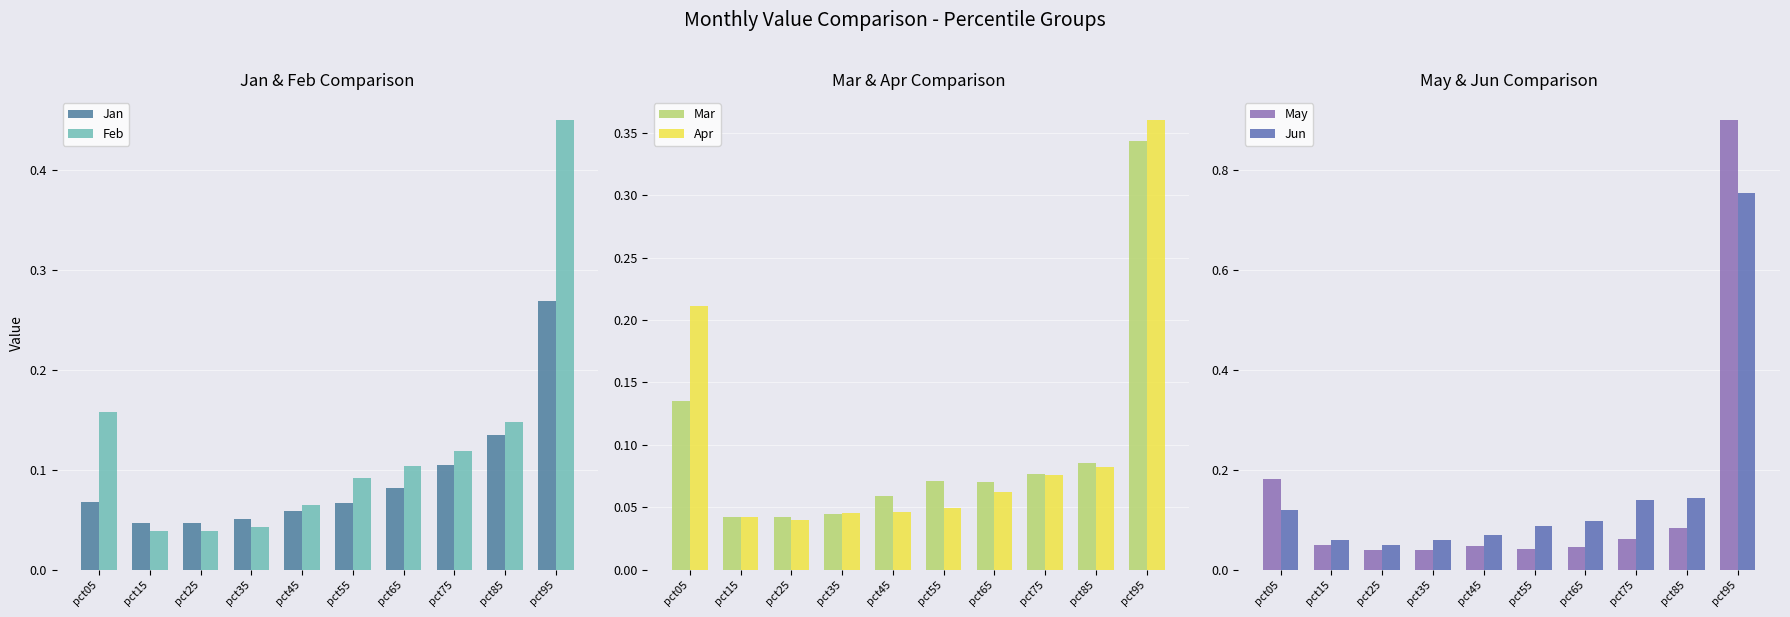

What are all the series names shown in the legend?

Jan, Feb, Mar, Apr, May, Jun